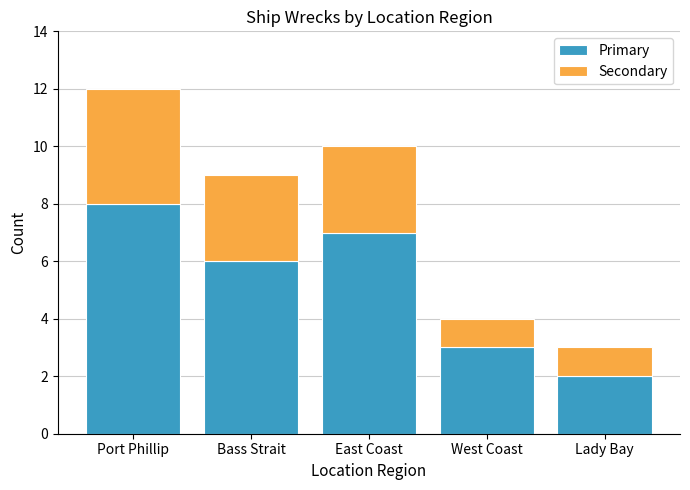

Where is Primary nearest to the value 5?

Bass Strait